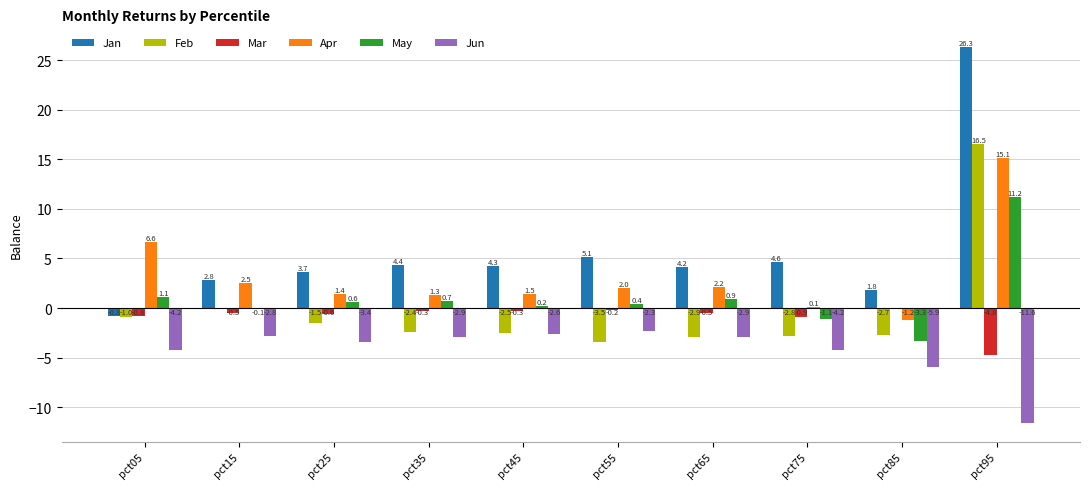

What is the average value of the Apr series?

3.2